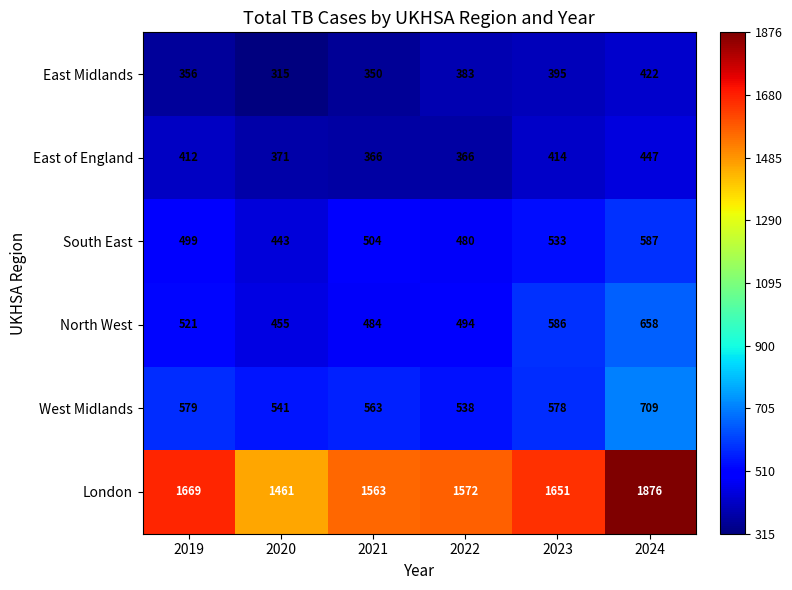

Which series changed the most between 2019 and 2023?

North West